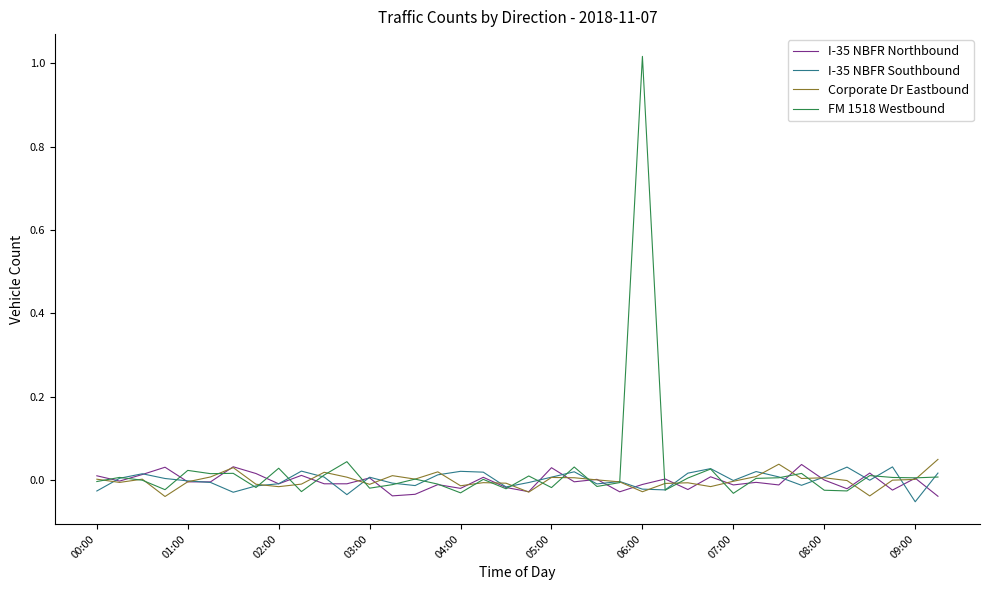

Which series has the largest range (max minus min)?

FM 1518 Westbound